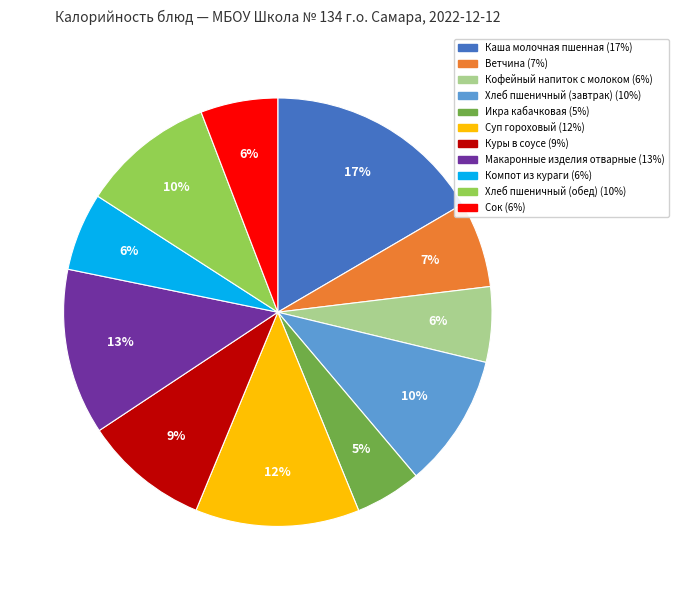

Is there a majority slice in this chart?

No